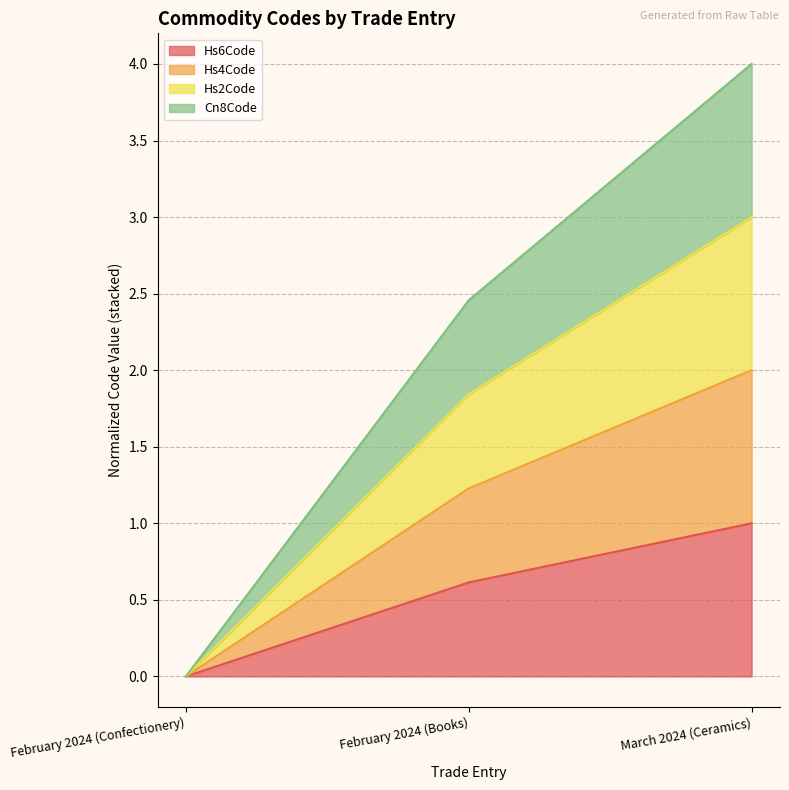

Count the Hs2Code values in the range 0 to 3.

3